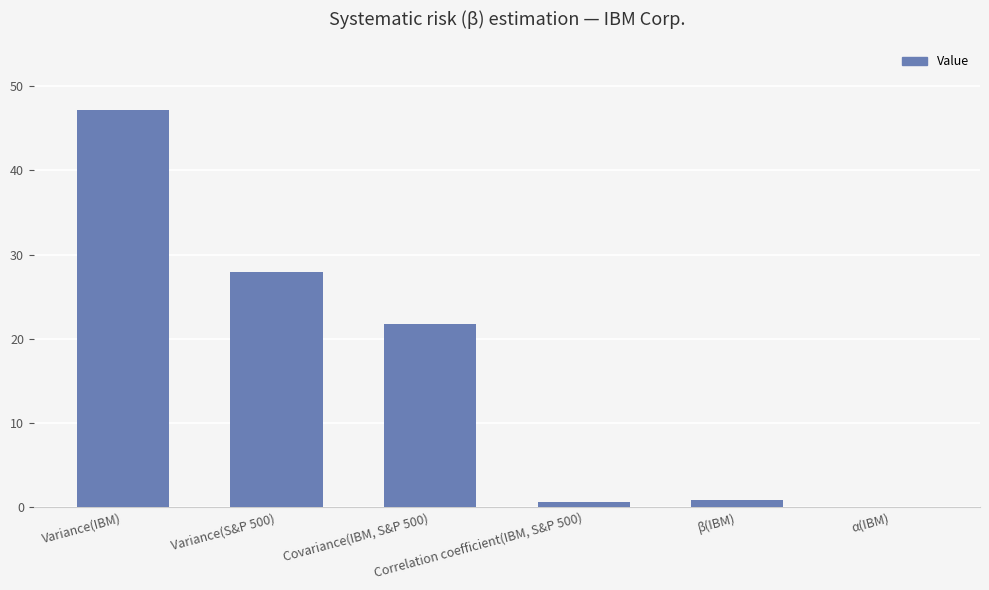

True or false: the data shows 47.2 at Variance(IBM).

True